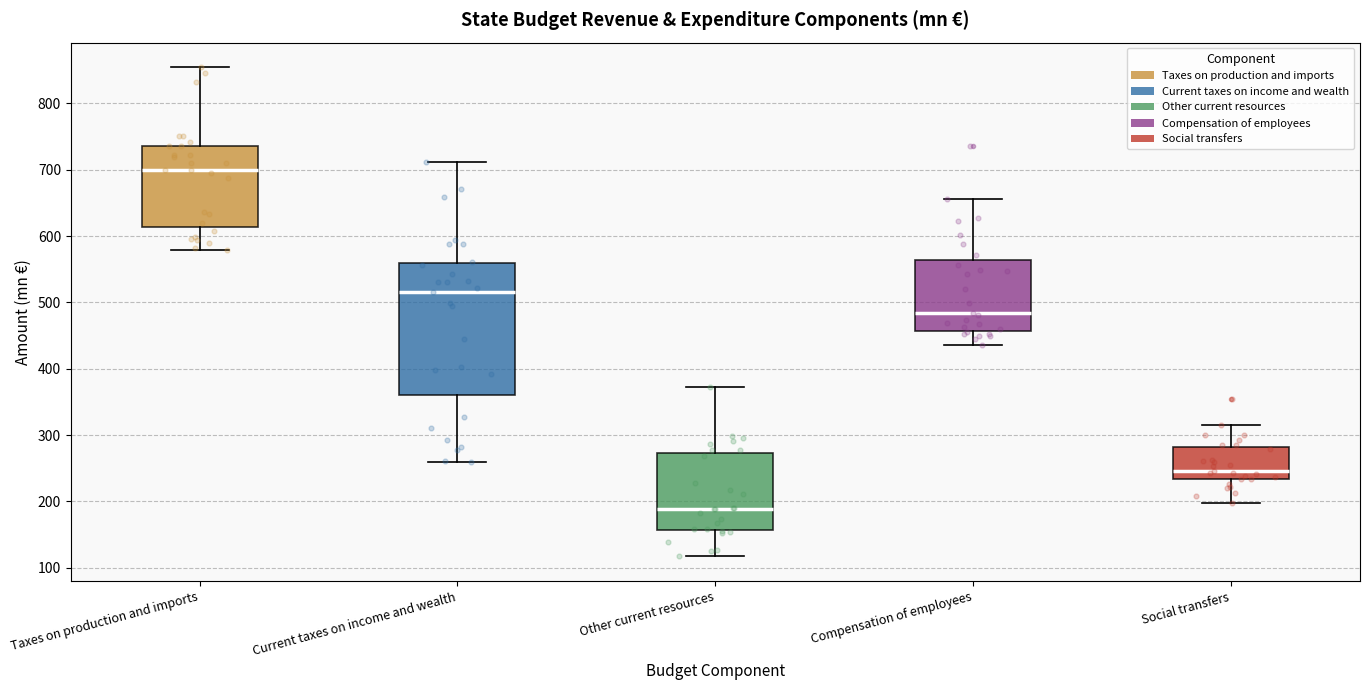

Reading left to right, transcribe this box plot: for each box, give where its median line is, the range the box spans, and where its two whiskers end, as read against the y-axis. The values are not printed on the chart, so give them approximately, as read against the axis.

Taxes on production and imports: median 700, box 610 to 740, whiskers 580 to 850
Current taxes on income and wealth: median 520, box 360 to 560, whiskers 260 to 710
Other current resources: median 190, box 160 to 270, whiskers 120 to 370
Compensation of employees: median 480, box 460 to 560, whiskers 440 to 660
Social transfers: median 250, box 230 to 280, whiskers 200 to 320